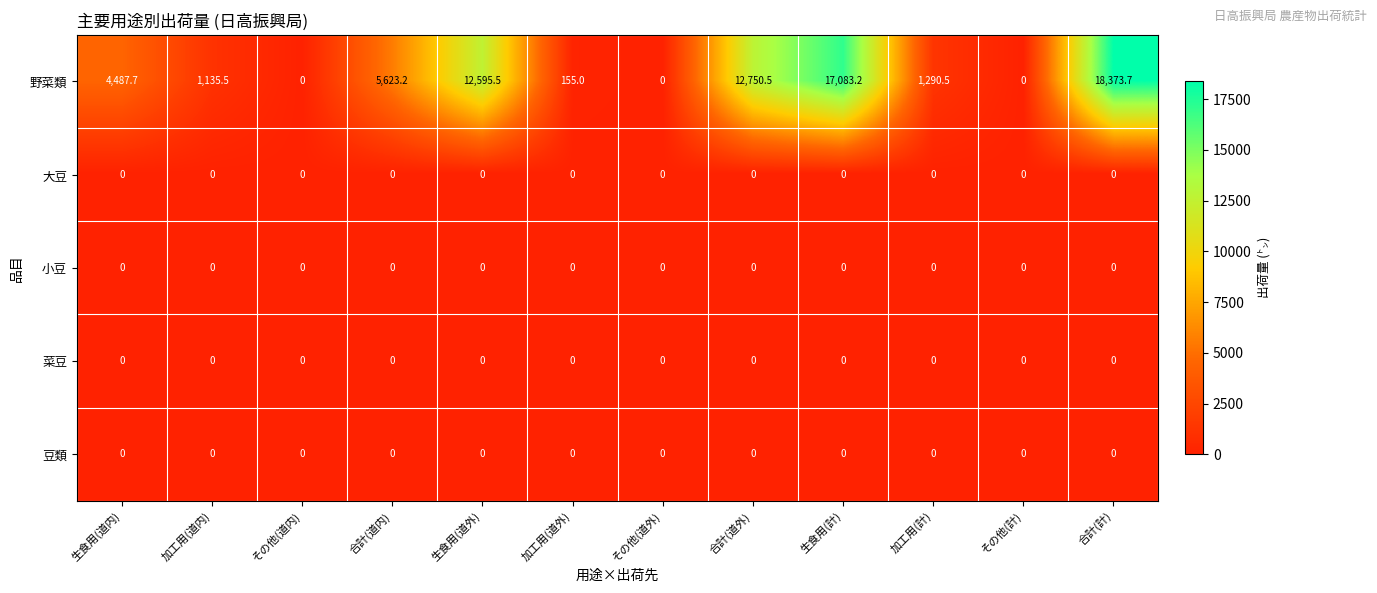

Which series has the widest spread of values?

野菜類